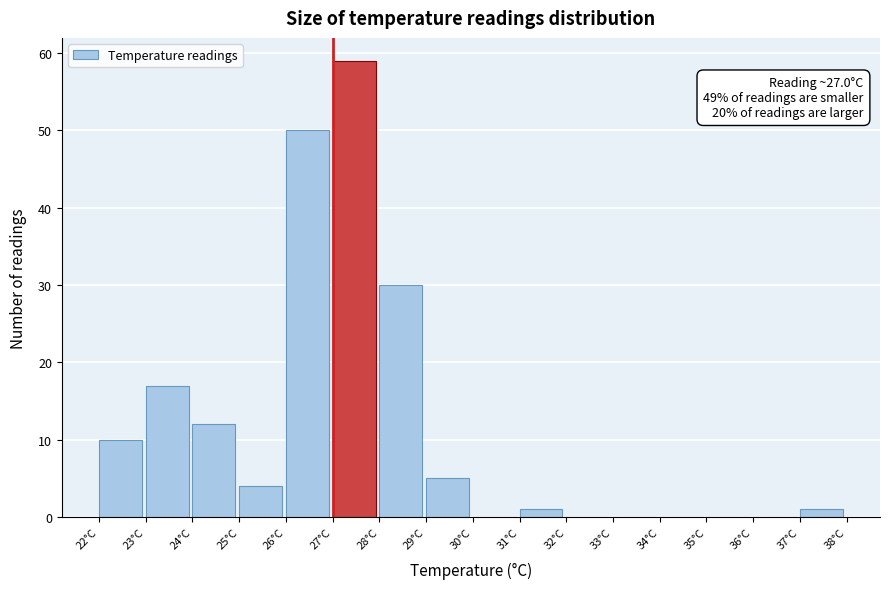

Which range on the x-axis has the tallest bar?

27 to 28